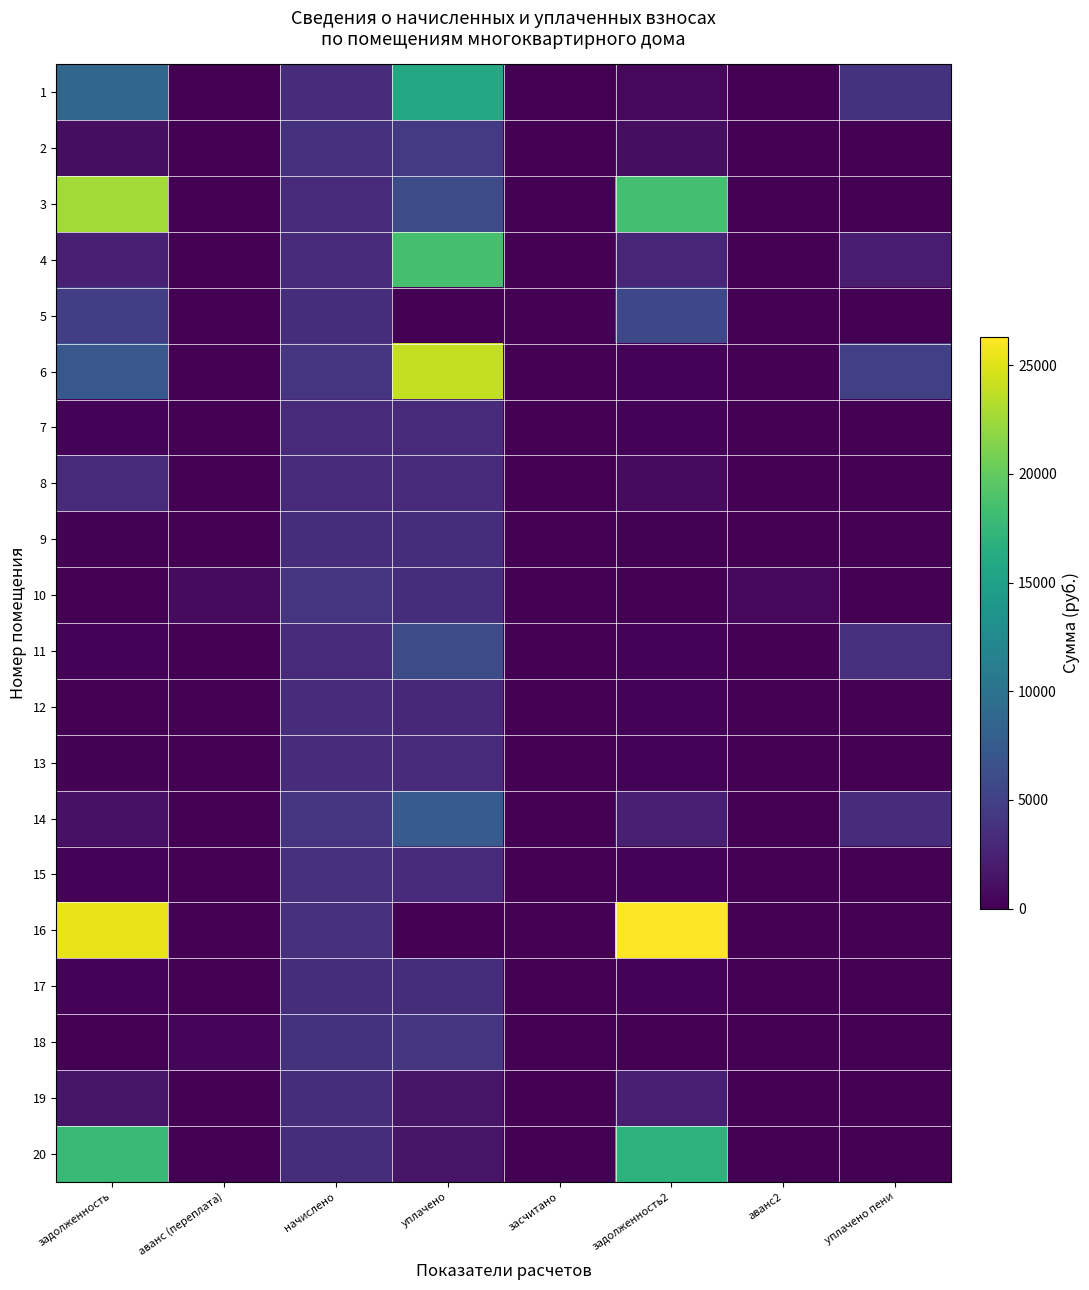

What is the maximum value shown in the chart?

26275.2